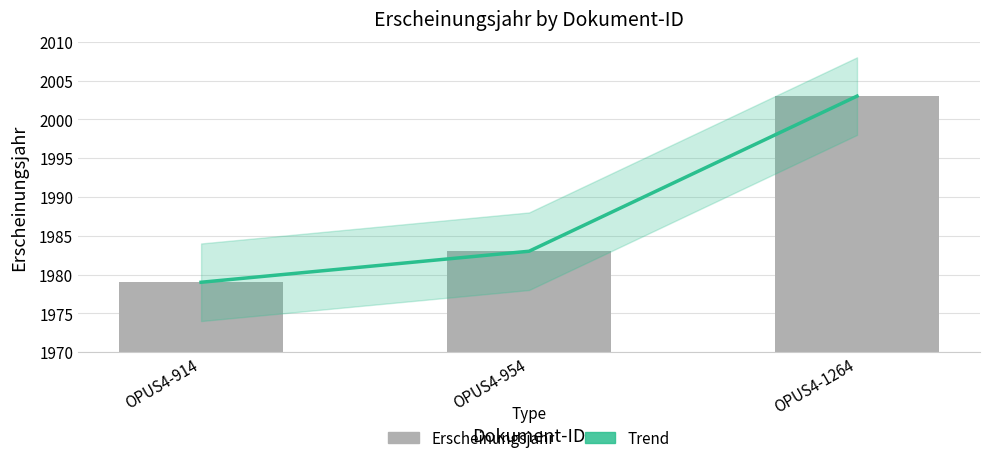

The Erscheinungsjahr series shows 1979 at OPUS4-914. True or false?

True